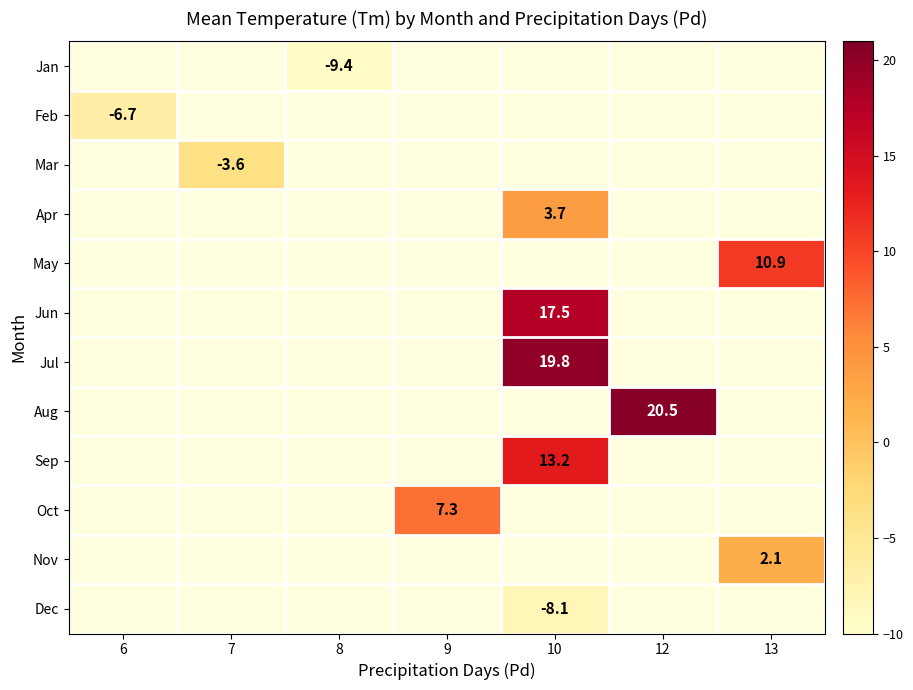

Between 7 and 9, which is larger?

9